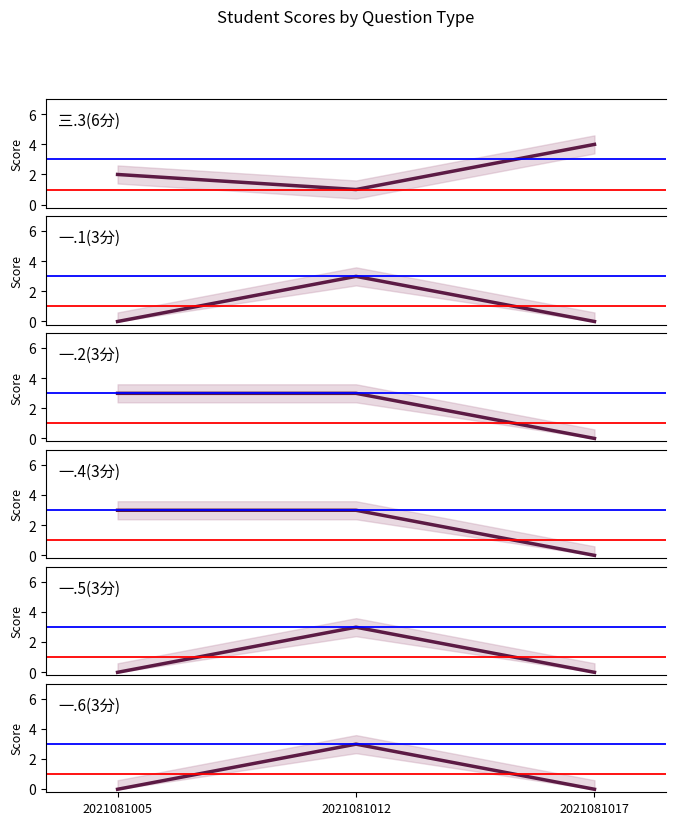

Count the number of categories in the chart.

3